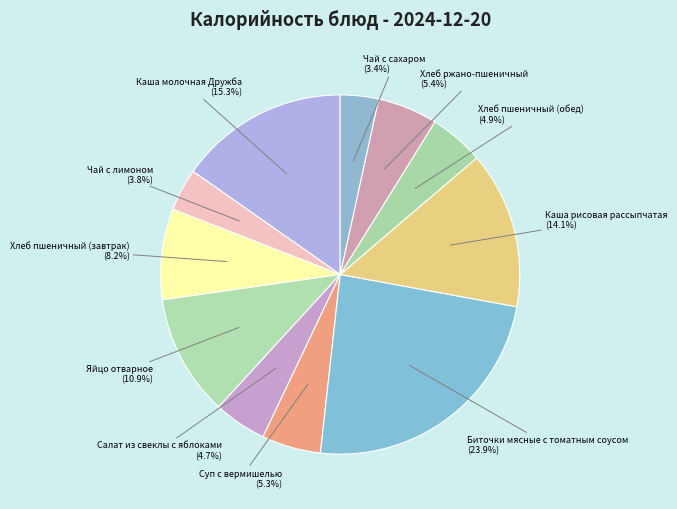

Between Хлеб пшеничный (завтрак) and Каша молочная Дружба, which is larger?

Каша молочная Дружба